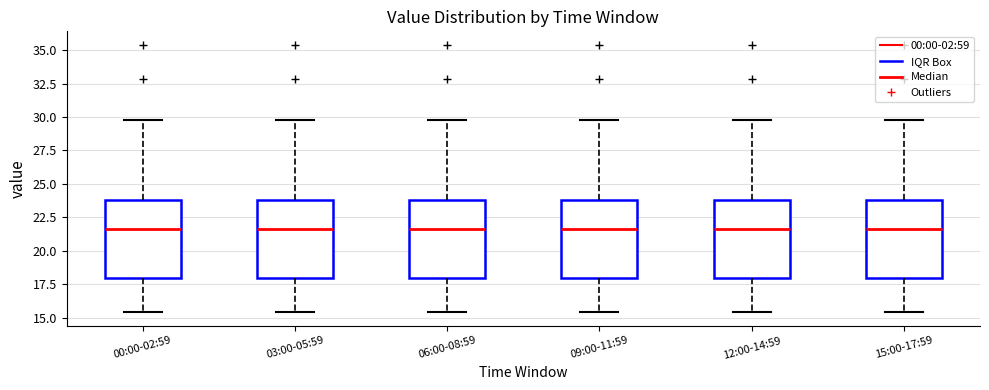

Reading left to right, transcribe this box plot: for each box, give where its median line is, the range the box spans, and where its two whiskers end, as read against the y-axis. The values are not printed on the chart, so give them approximately, as read against the axis.

00:00-02:59: median 21.5, box 18.0 to 24.0, whiskers 15.5 to 30.0
03:00-05:59: median 21.5, box 18.0 to 24.0, whiskers 15.5 to 30.0
06:00-08:59: median 21.5, box 18.0 to 24.0, whiskers 15.5 to 30.0
09:00-11:59: median 21.5, box 18.0 to 24.0, whiskers 15.5 to 30.0
12:00-14:59: median 21.5, box 18.0 to 24.0, whiskers 15.5 to 30.0
15:00-17:59: median 21.5, box 18.0 to 24.0, whiskers 15.5 to 30.0